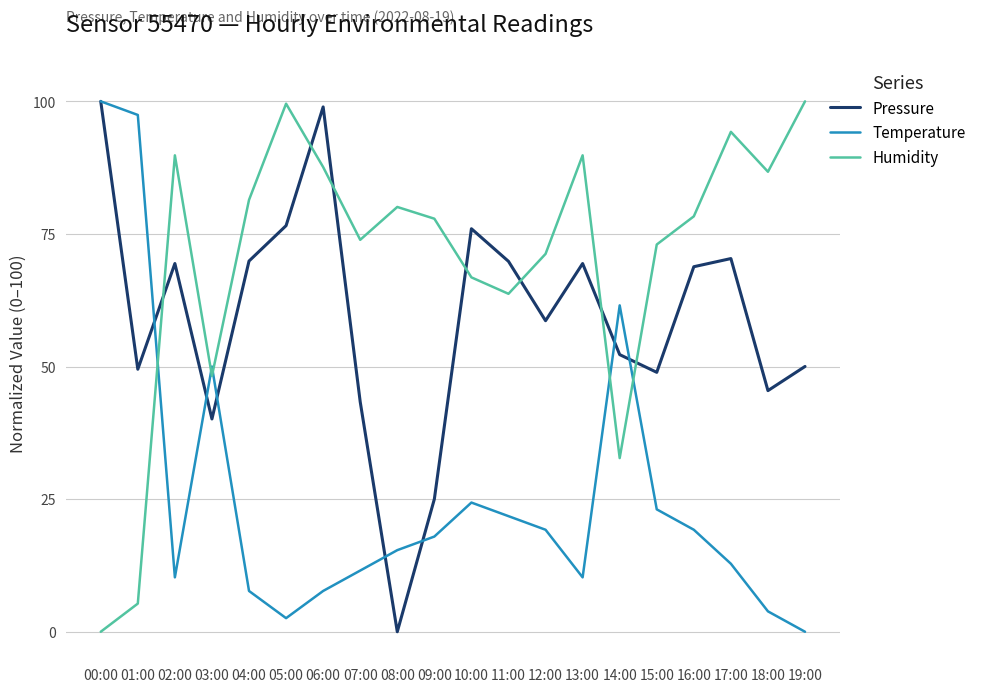

How many positive values does the Pressure series have?

19